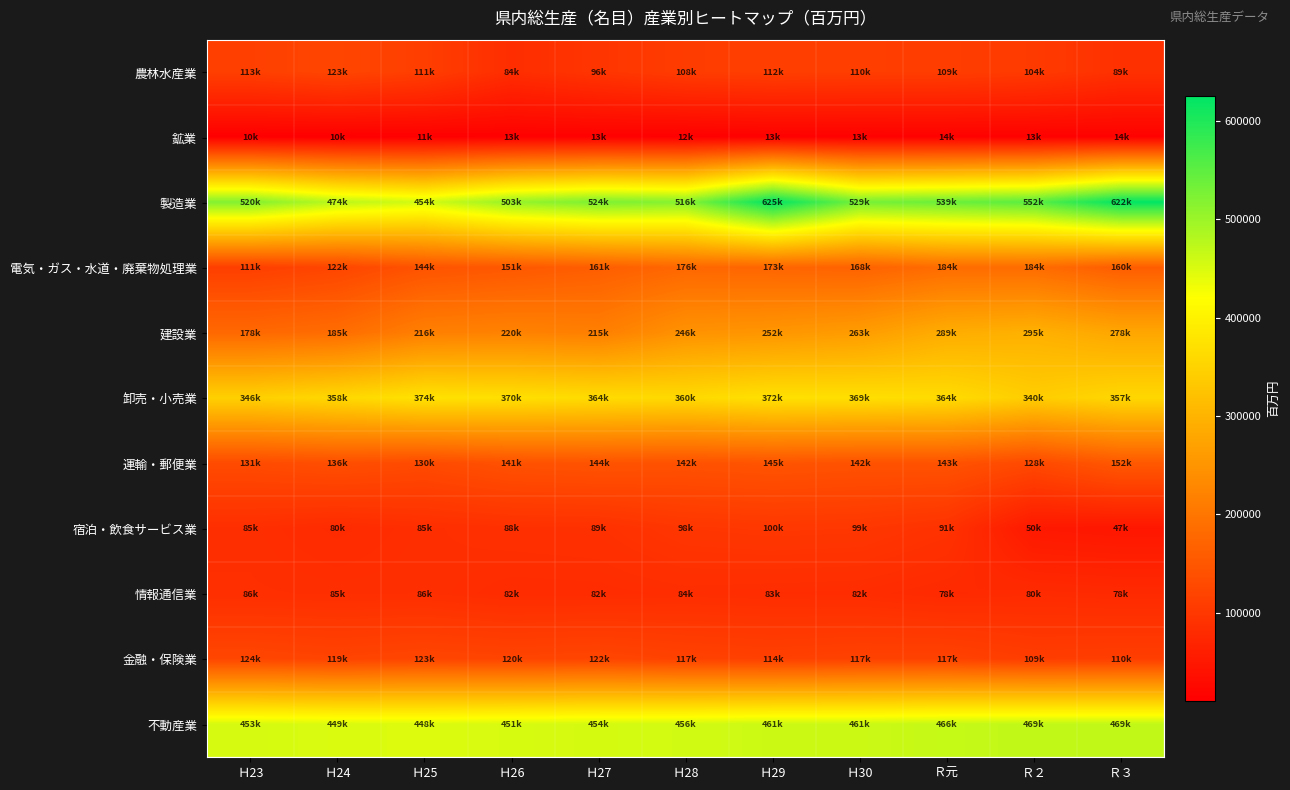

Which series has the largest range (max minus min)?

製造業